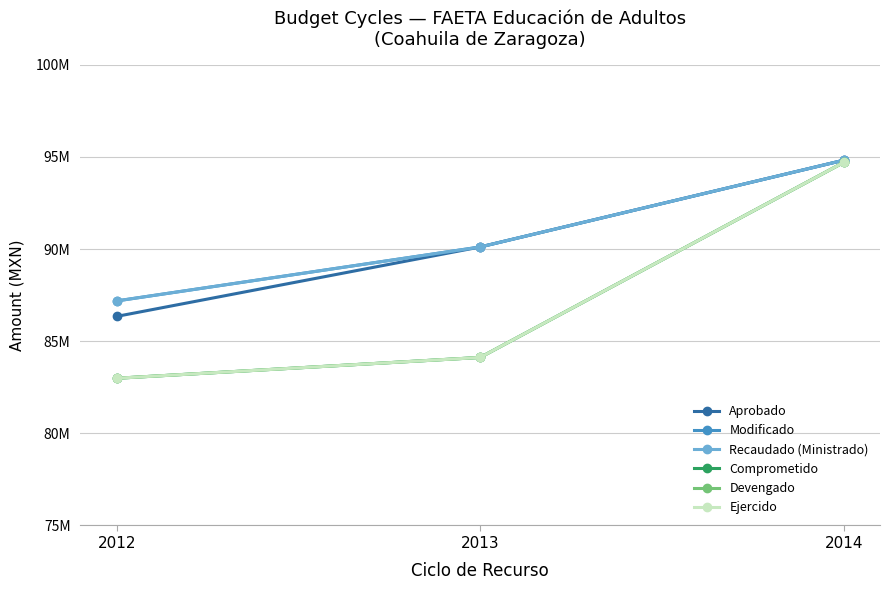

List the series in order of their peak value, highest first.

Aprobado, Modificado, Recaudado (Ministrado), Comprometido, Devengado, Ejercido